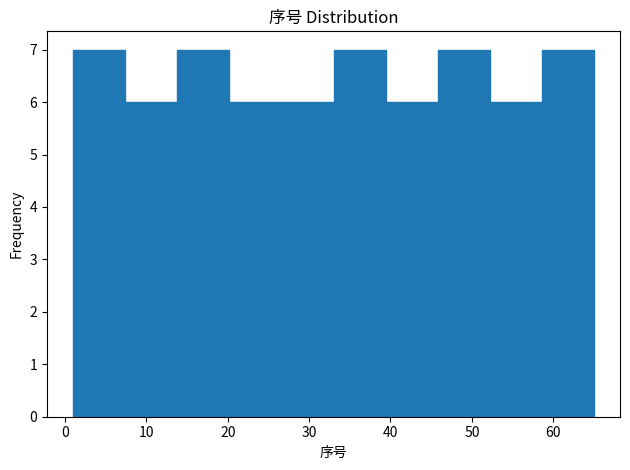

Reading left to right, list every bar in this chart as the range it spans on the x-axis followed by its height. Neither the bar edges nor the heights are printed on the chart, so give them approximately, as read against the axes.

1.0 to 7.4: 7
7.4 to 13.8: 6
13.8 to 20.2: 7
20.2 to 26.6: 6
26.6 to 33.0: 6
33.0 to 39.4: 7
39.4 to 45.8: 6
45.8 to 52.2: 7
52.2 to 58.6: 6
58.6 to 65.0: 7